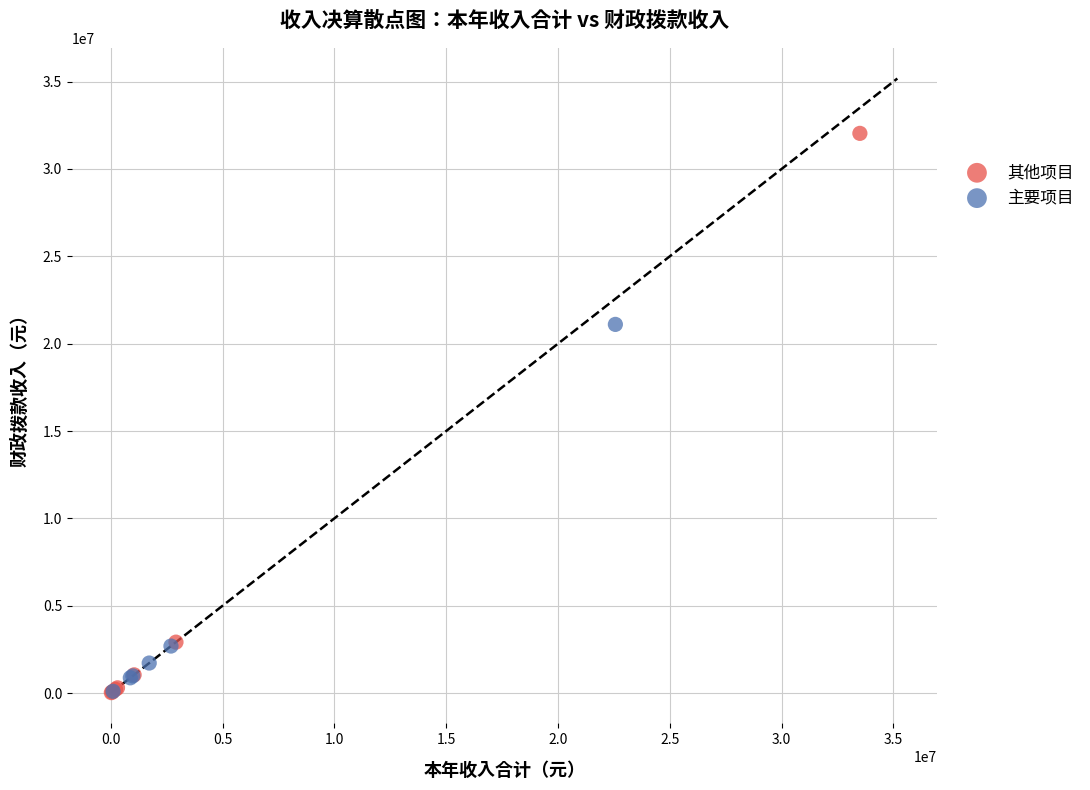

Which series has the largest Y range (max minus min)?

其他项目